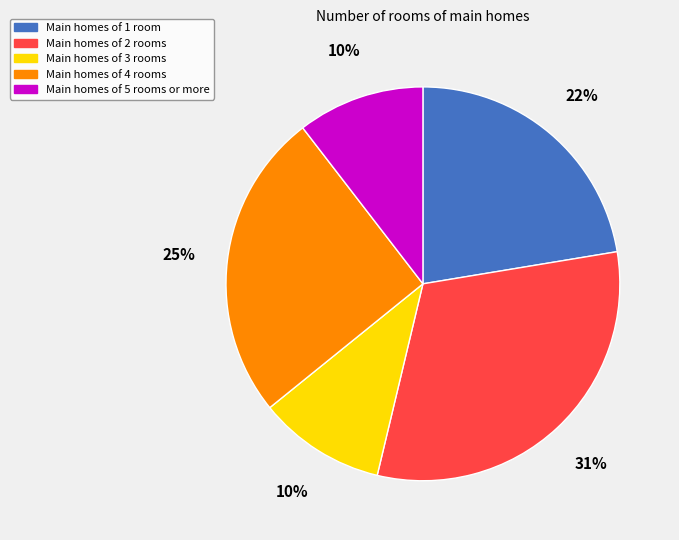

To the nearest percent, what percentage of the pie is Main homes of 1 room?

22%